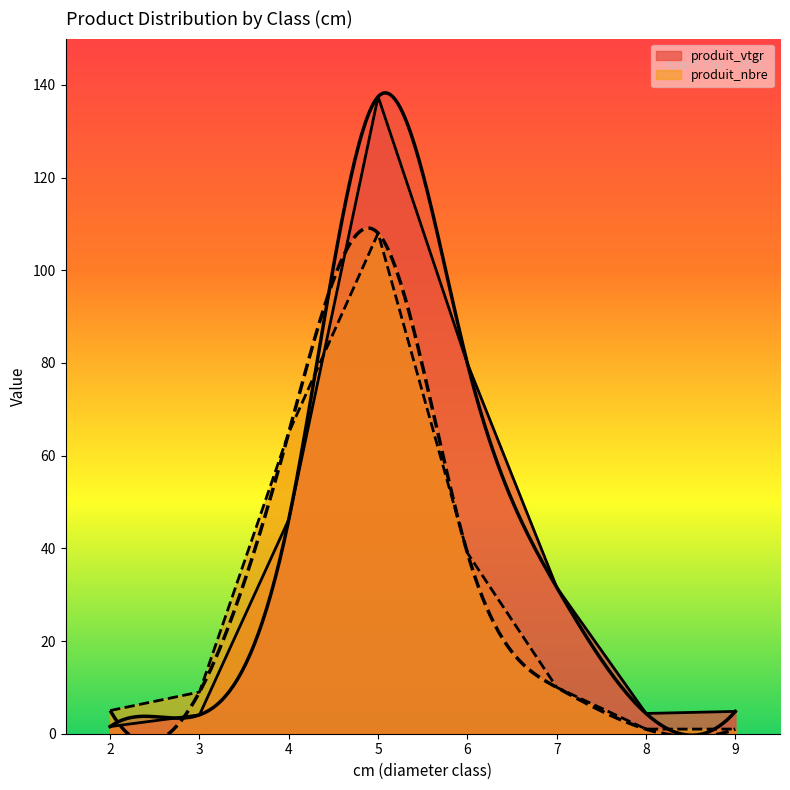

In produit_vtgr, how many points are higher than both neighbors (excluding endpoints)?

1